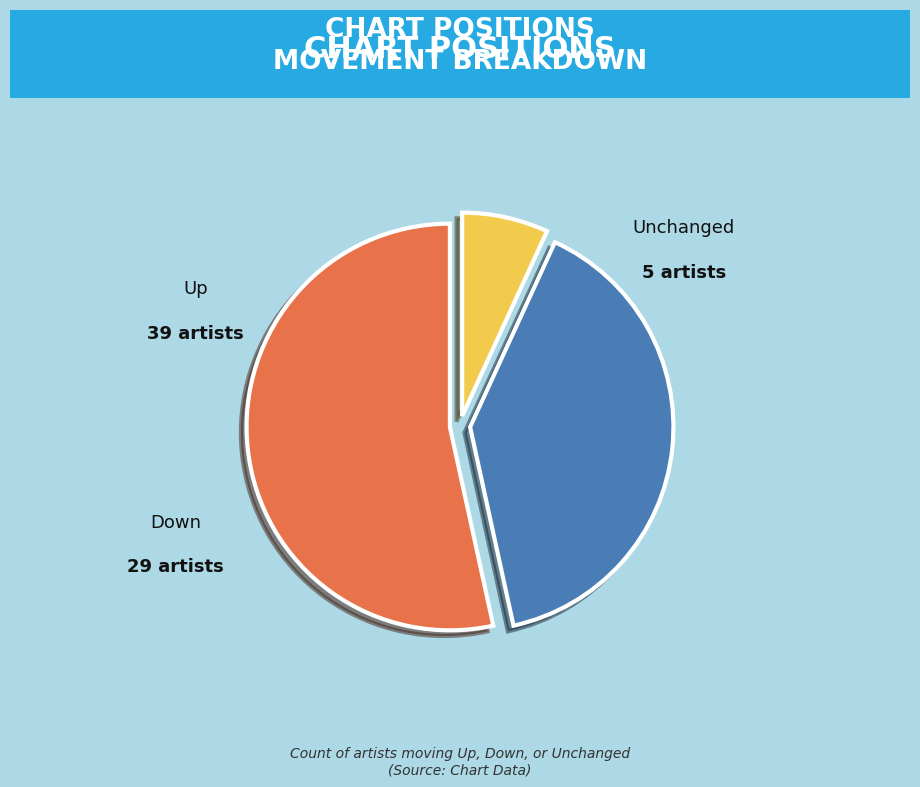

Does any single category account for the majority?

Yes